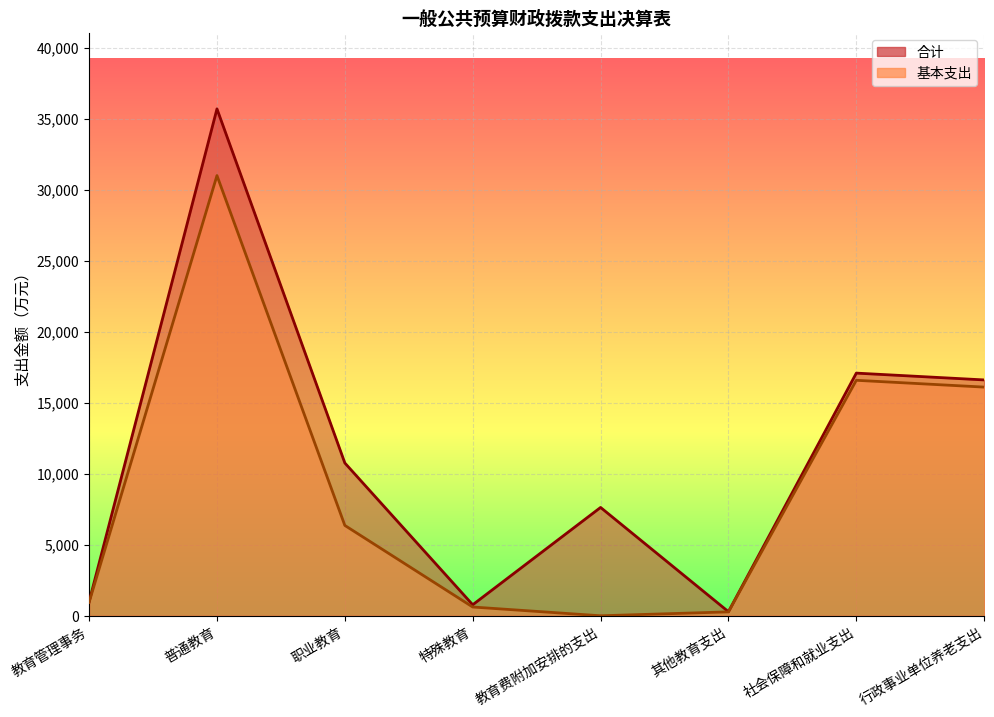

How many lines are shown in the chart?

2